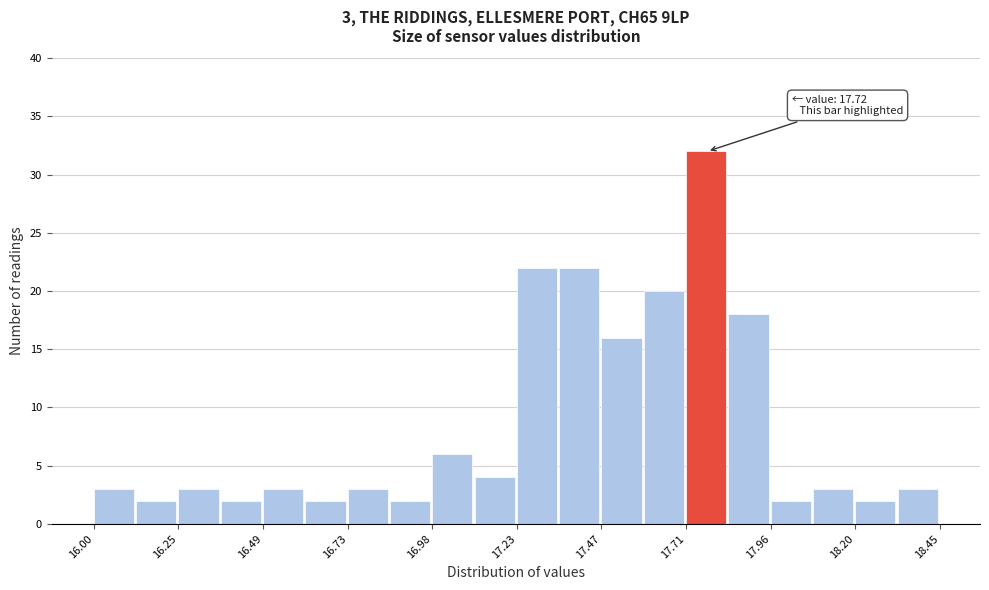

Around what value on the x-axis is the tallest bar? Give the approximate position of its centre, as read against the axis.

17.75